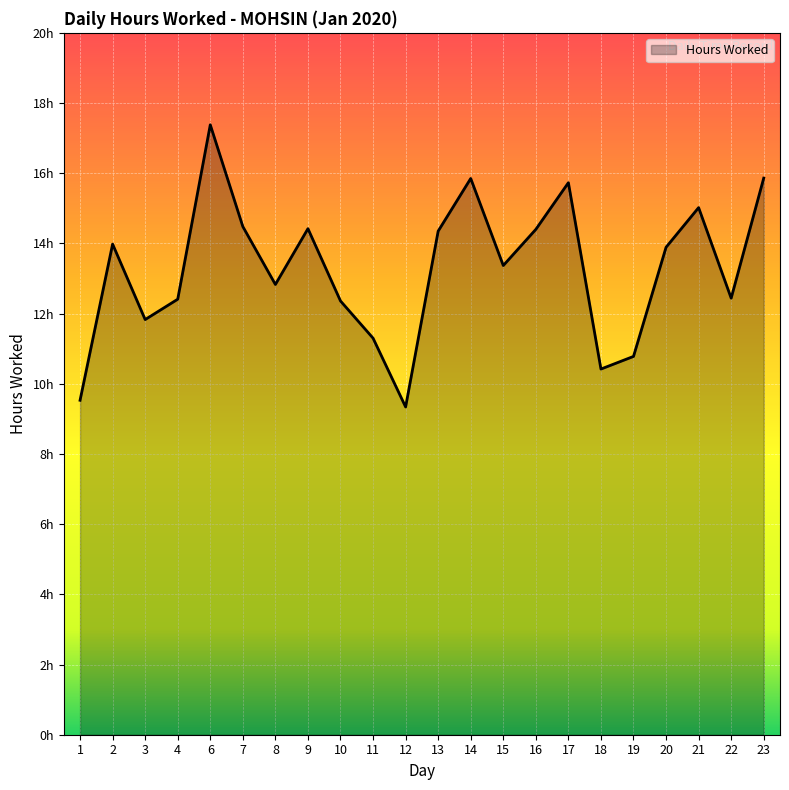

The chart shows a value of 9.3 at 12. True or false?

True